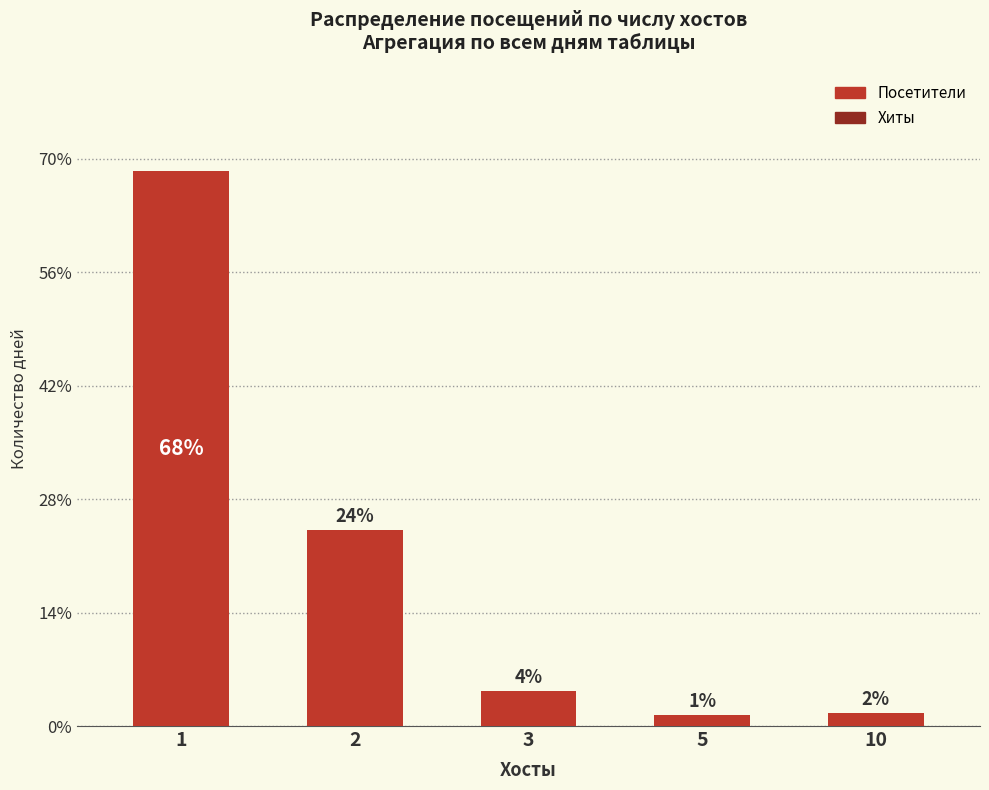

Reading left to right, list all the values displayed in this chart.

68.5	24.2	4.3	1.4	1.6